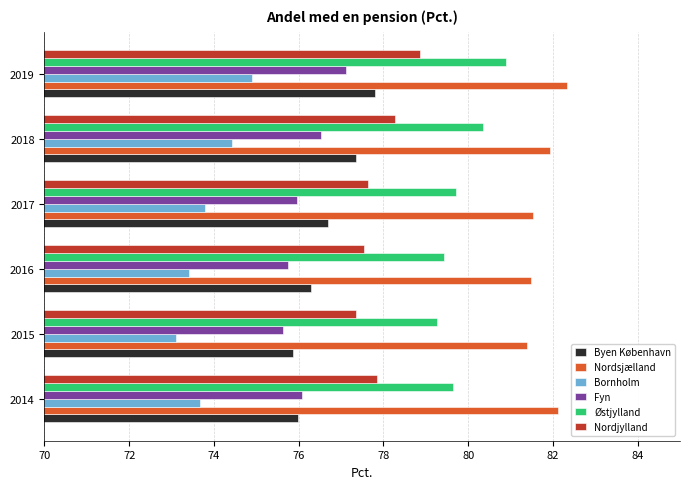

What are all the series names shown in the legend?

Byen København, Nordsjælland, Bornholm, Fyn, Østjylland, Nordjylland